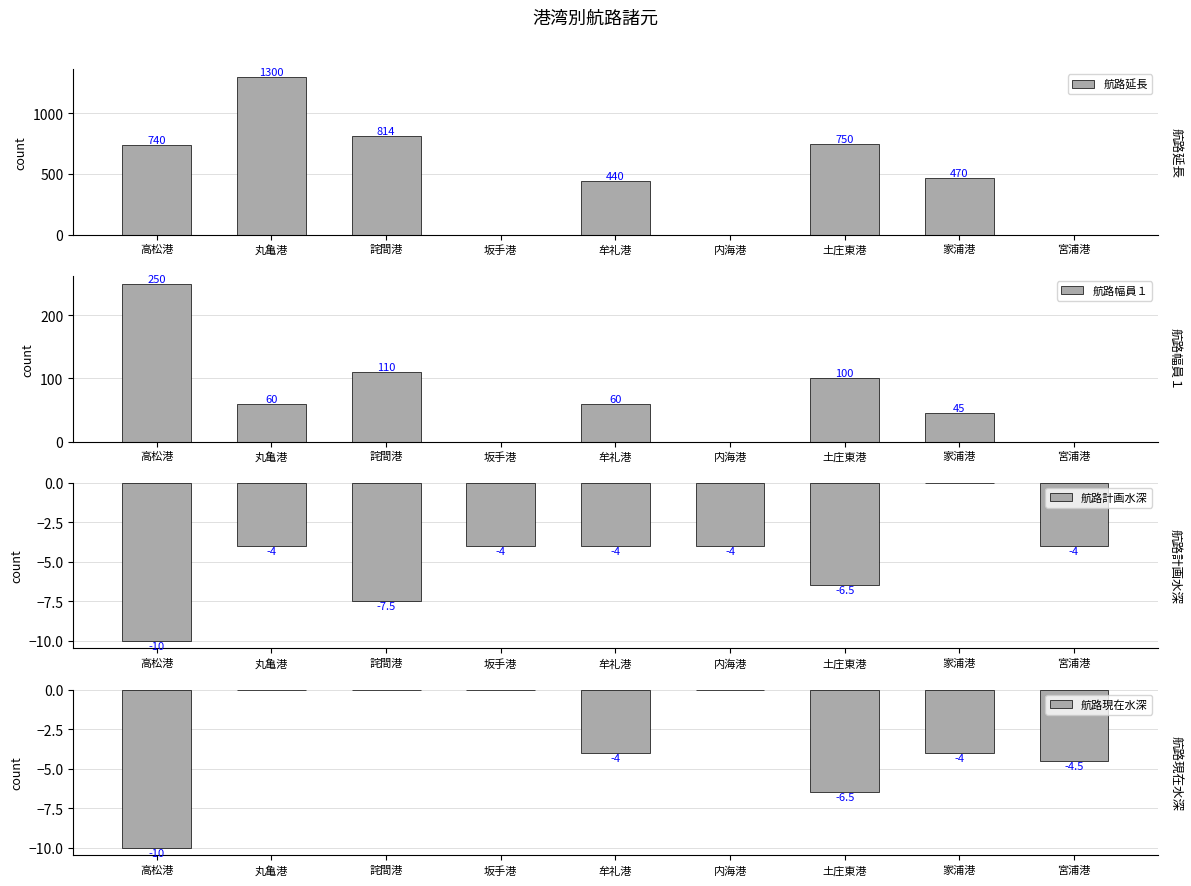

The 航路延長 series shows 0.0 at 坂手港. True or false?

True